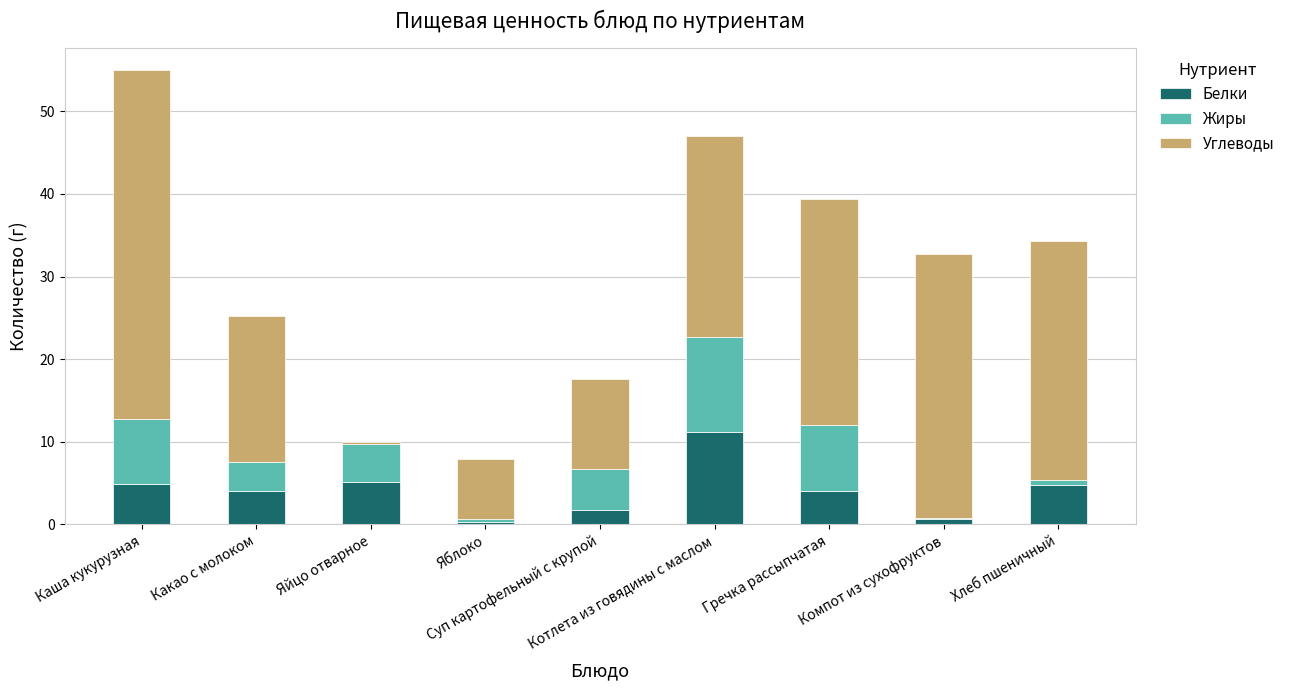

Are the bars grouped side by side (vs. stacked)?

No